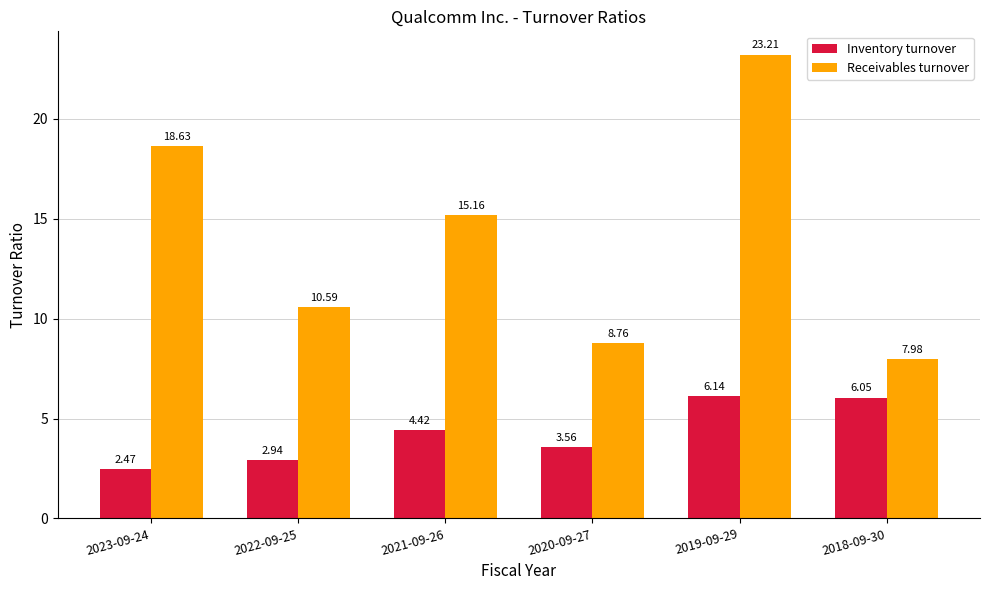

What are all the series names shown in the legend?

Inventory turnover, Receivables turnover